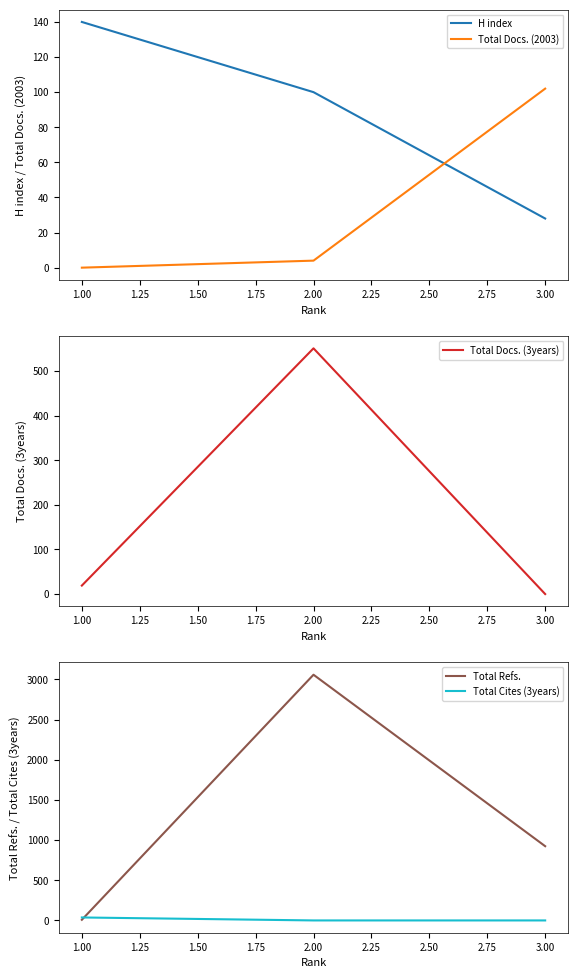

Reading left to right, what are all the values shown in this chart?

H index: 140	100	28
Total Docs. (2003): 0	4	102
Total Docs. (3years): 19	551	0
Total Refs.: 8	3058	924
Total Cites (3years): 37	0	0